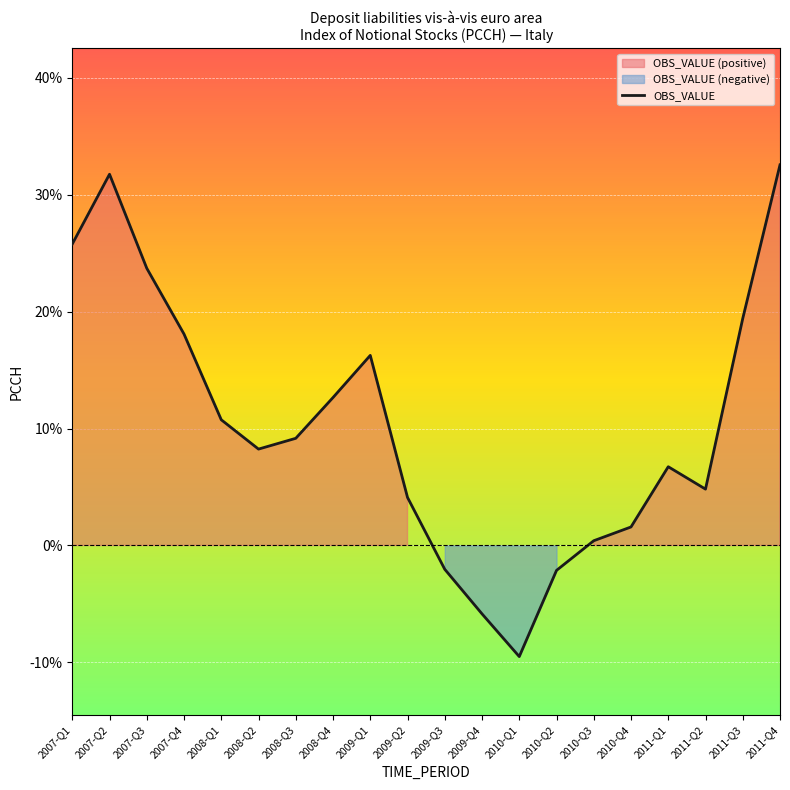

How many values are above zero?

16